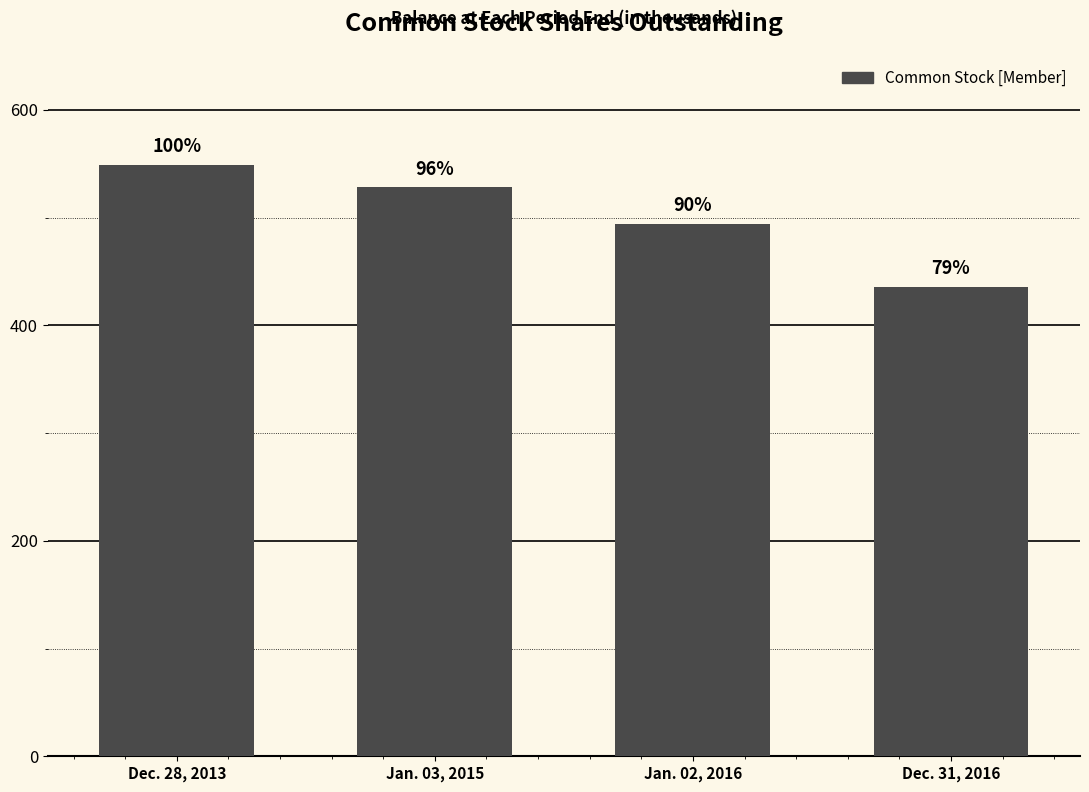

How many bars are there in total?

4